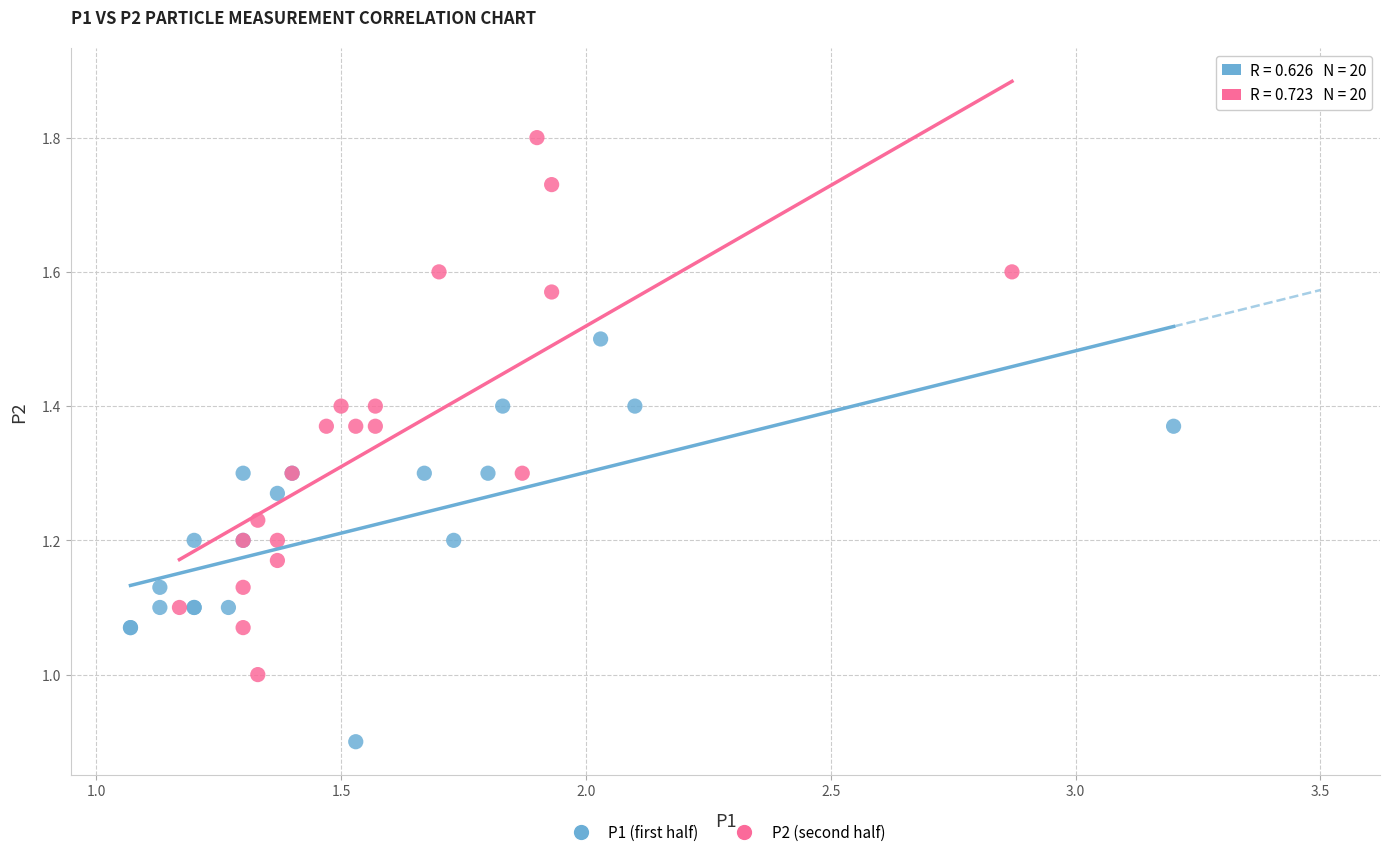

Which series has the widest spread of Y values?

P2 (second half)